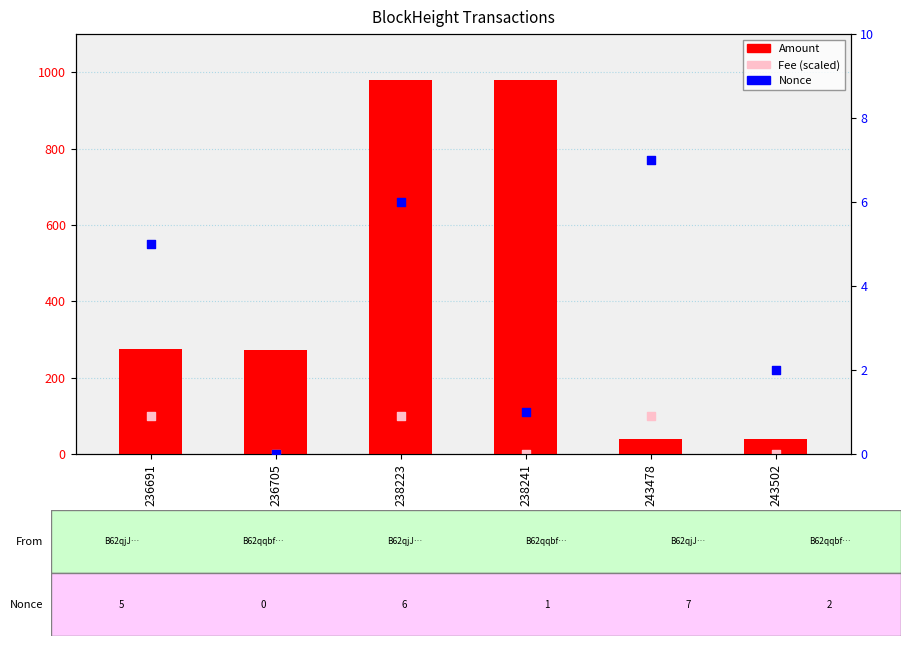

At how many categories does at least one series exceed 217?

4